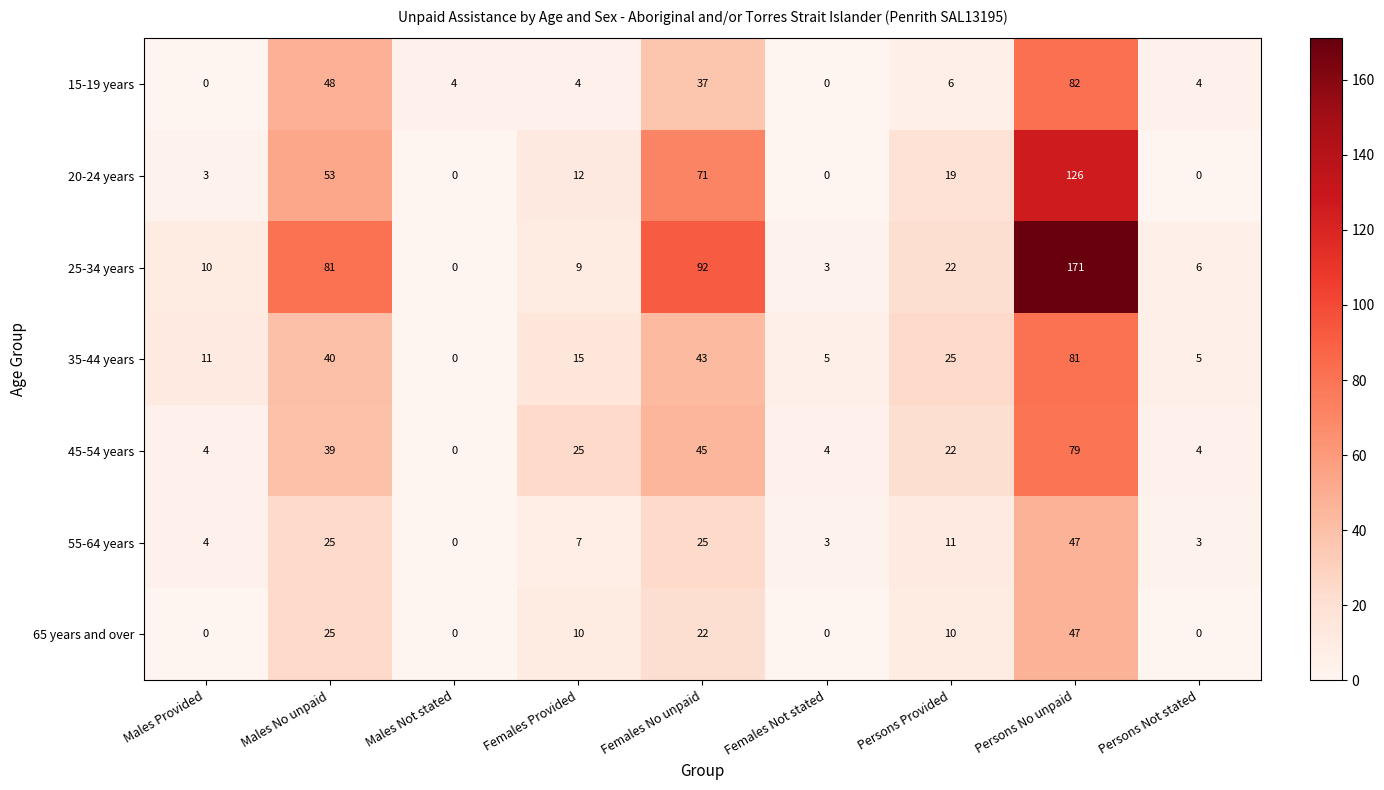

What is the sum of all 20-24 years values?

284